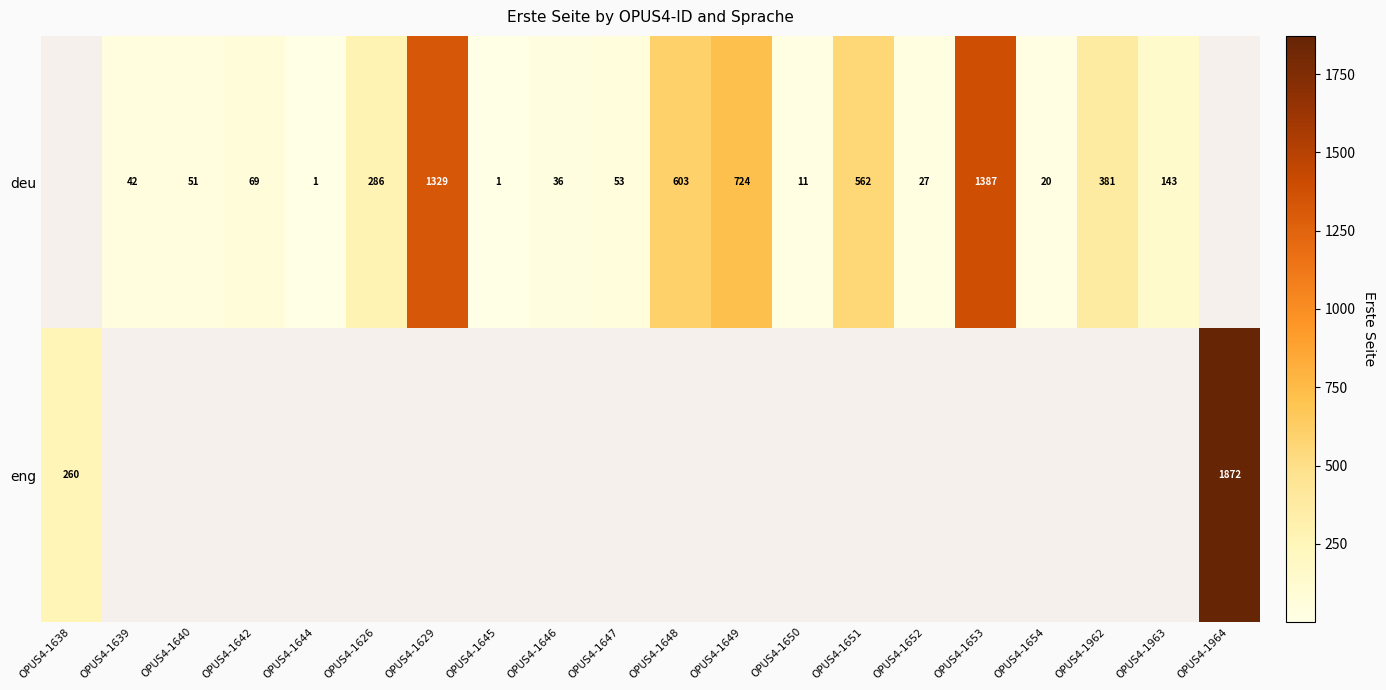

True or false: deu has a value of 842 at OPUS4-1648.

False